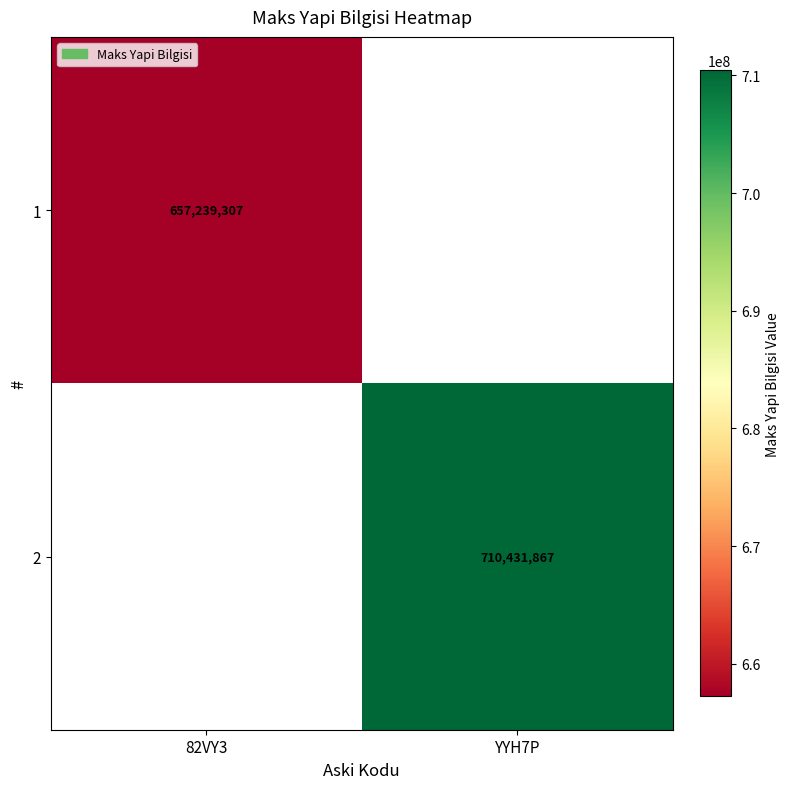

Is it true that 1 equals 657239307 at 82VY3?

True